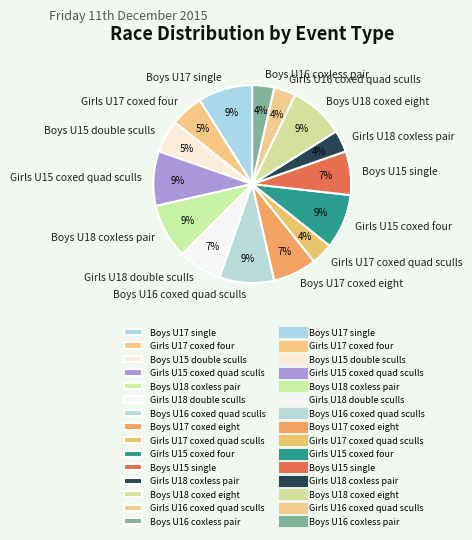

Do Girls U15 coxed four and Girls U18 coxless pair together represent more than half of the pie?

No